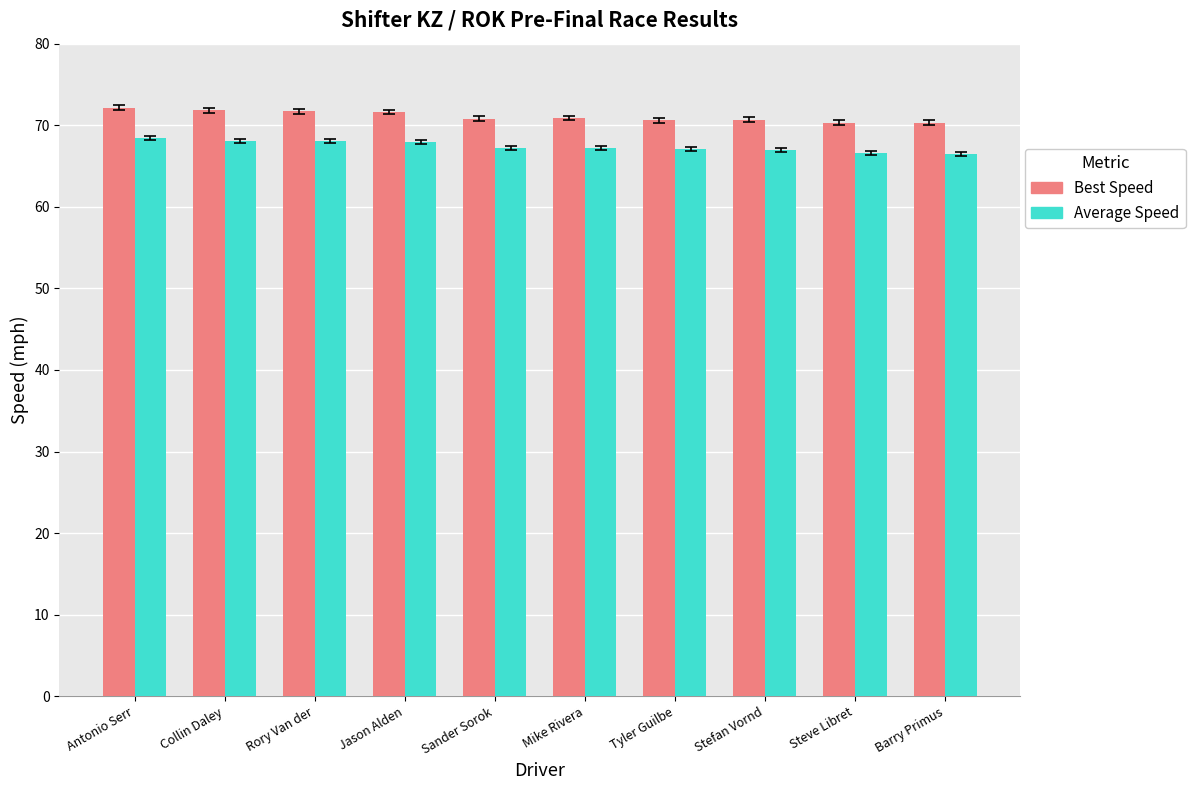

What is the highest value of the Best Speed series?

72.1